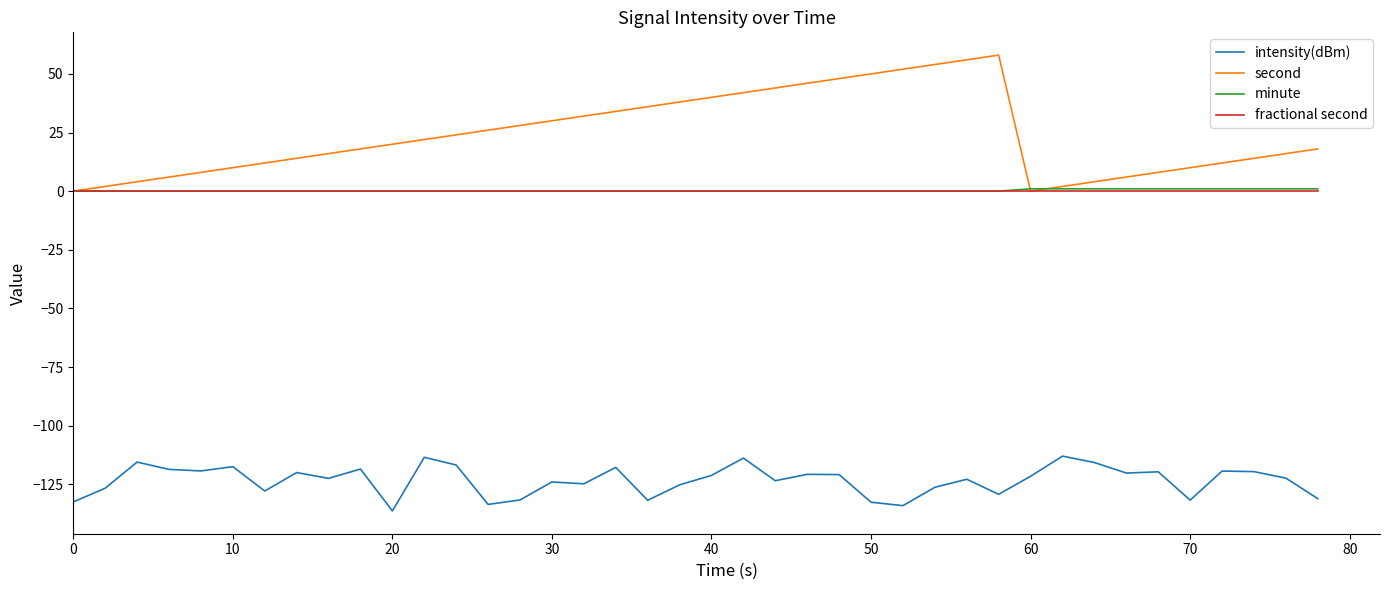

How many lines are shown in the chart?

4